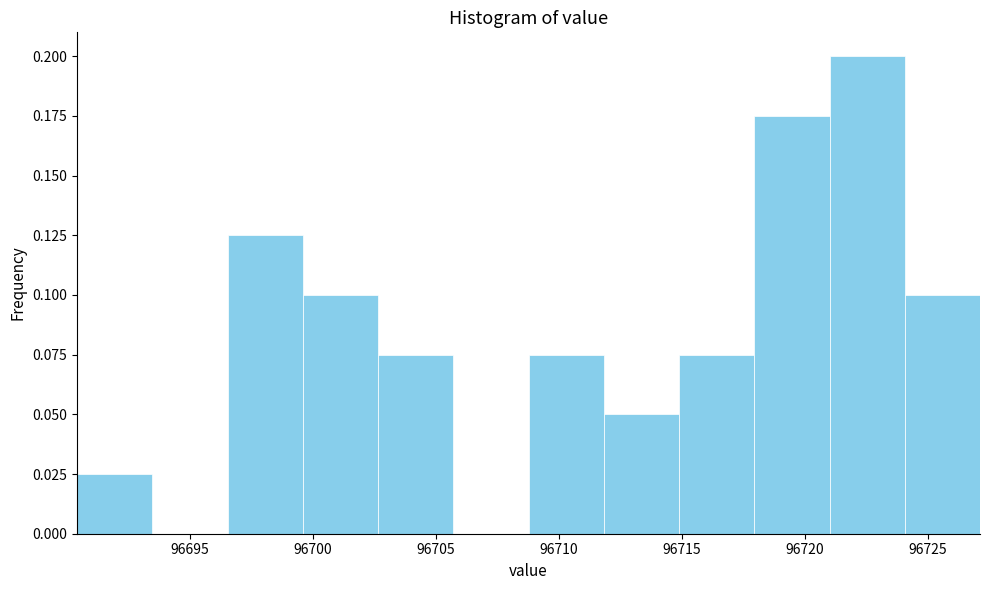

How tall is the bar that spans 96721.0 to 96724.0 on the x-axis? Neither the bar edges nor the heights are printed on the chart, so give them approximately, as read against the axes.

0.200